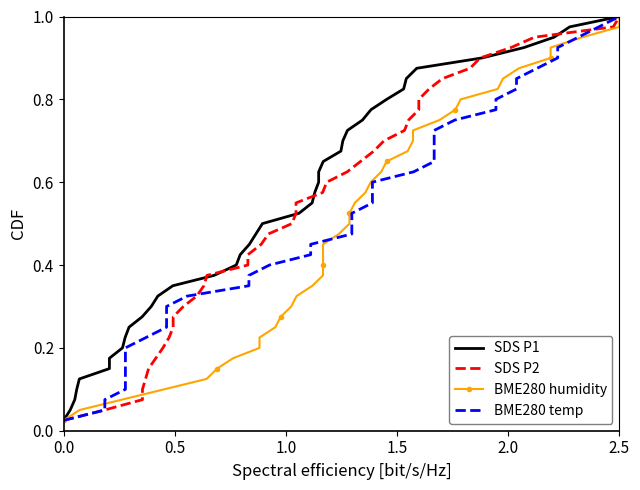

Does the chart have visible grid lines?

No